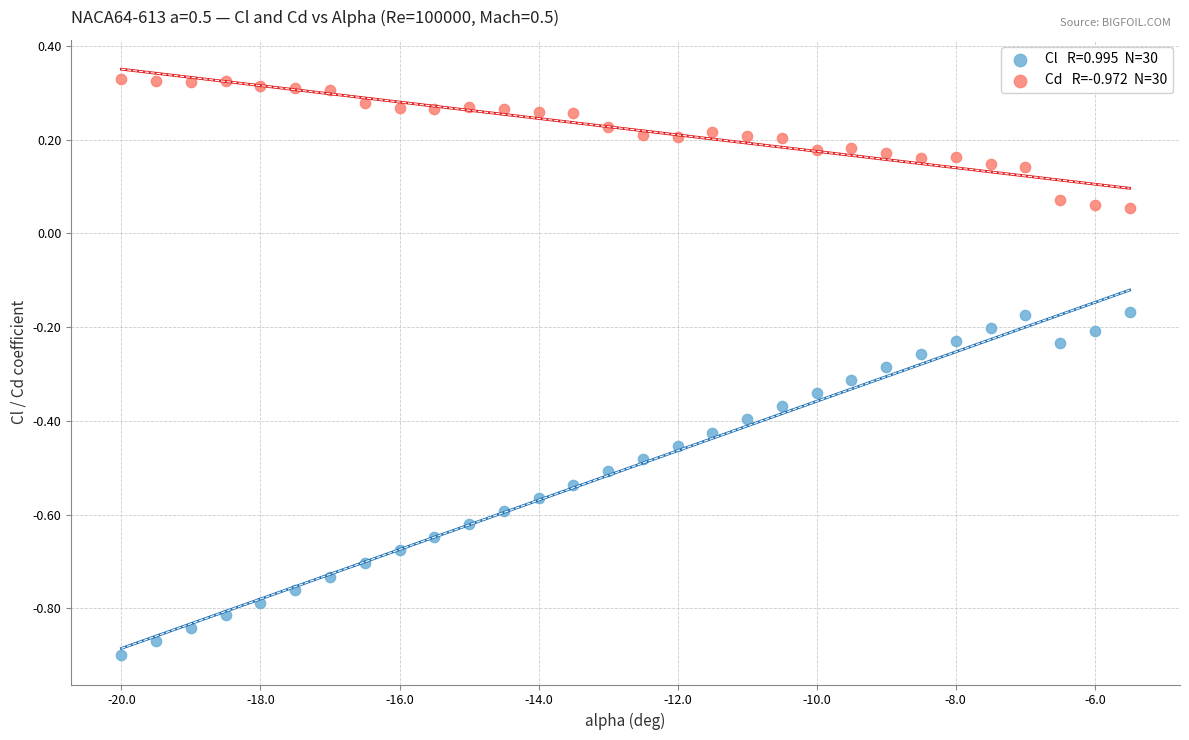

Across all data points, what is the range of X values (max minus min)?

14.5